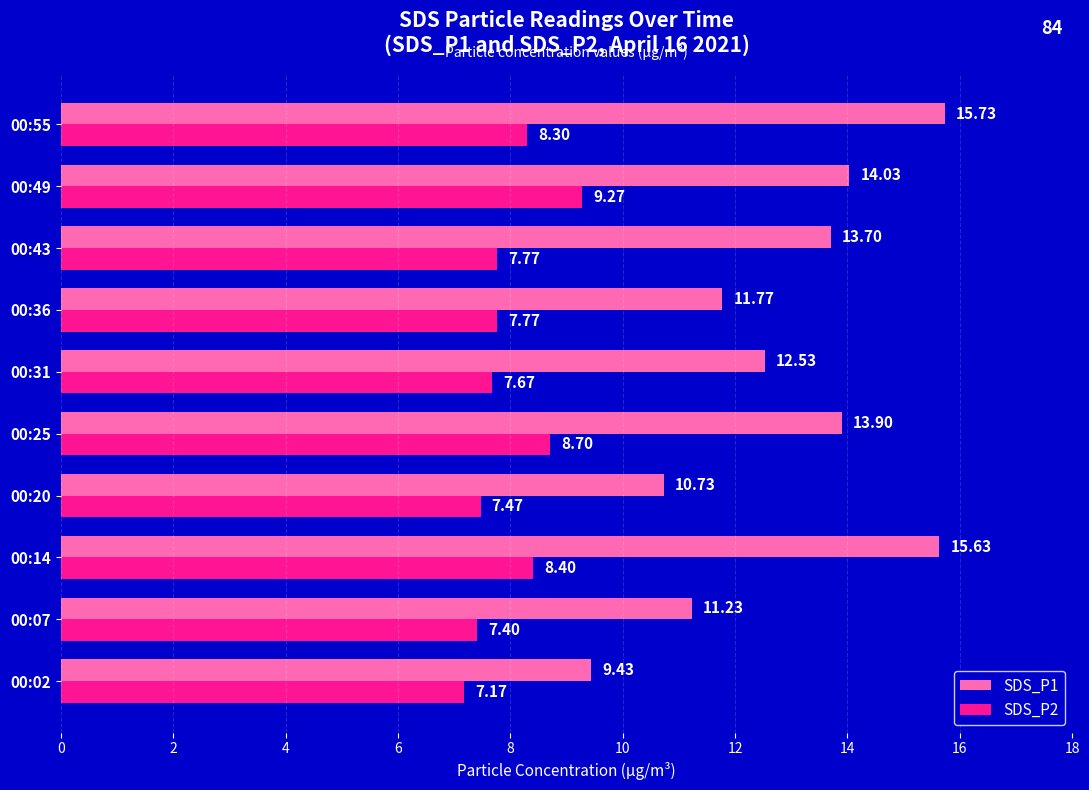

Rank the series by their average value, from lowest to highest.

SDS_P2, SDS_P1